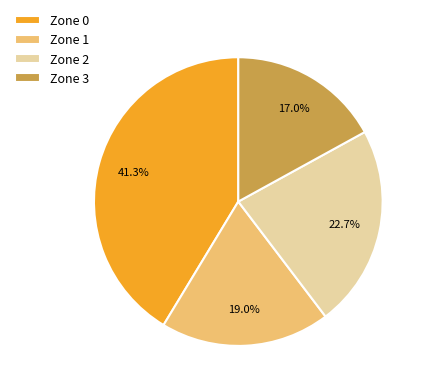

How many slices are in this pie chart?

4